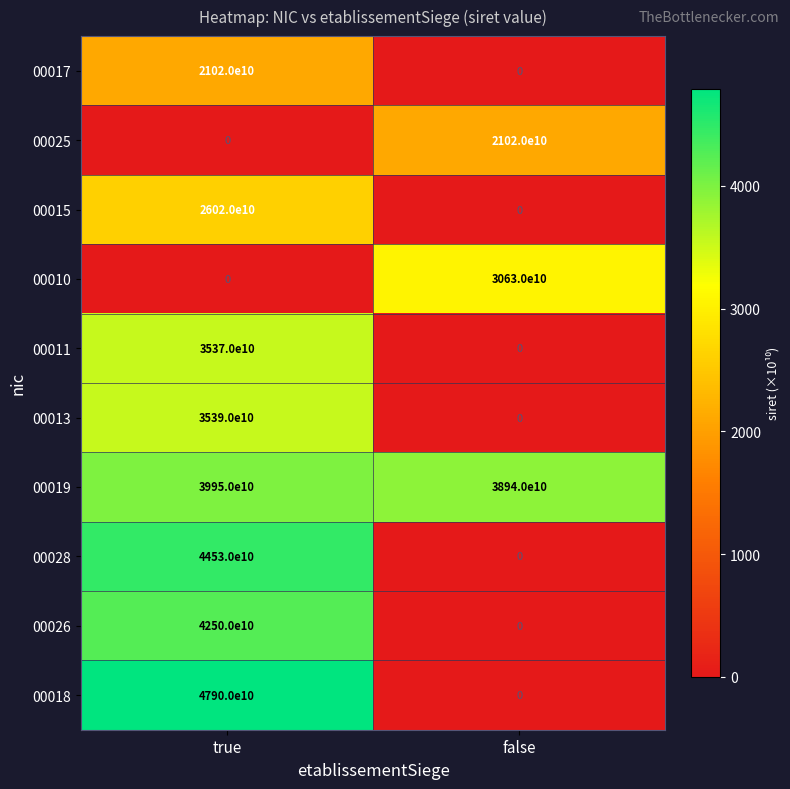

What is the difference between the maximum and minimum values in the 00025 series?

21020000000000